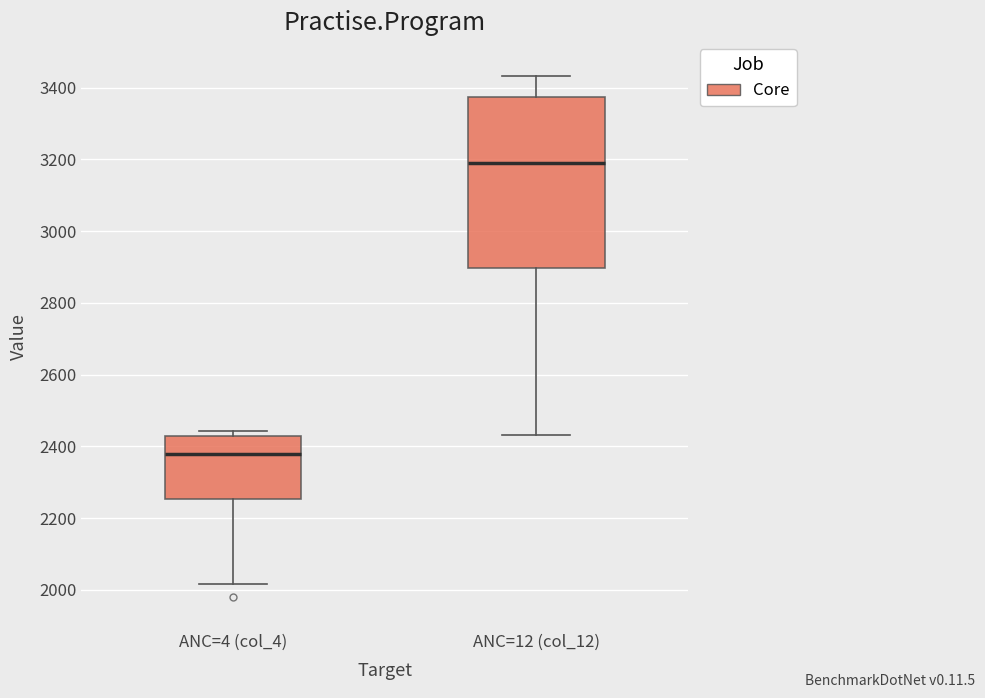

Comparing the boxes themselves (not the whiskers), which one is the tallest?

ANC=12 (col_12)